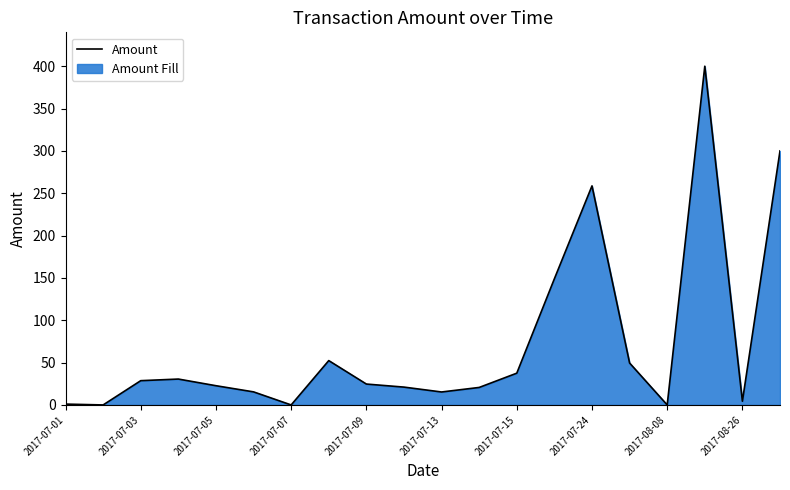

The value at 15 is 49.5. True or false?

True